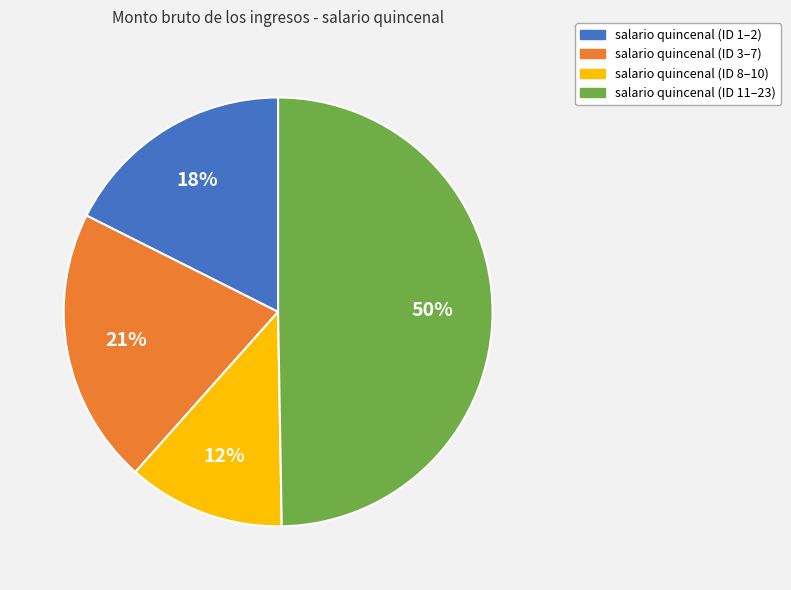

To the nearest percent, what is the average slice percentage?

25%